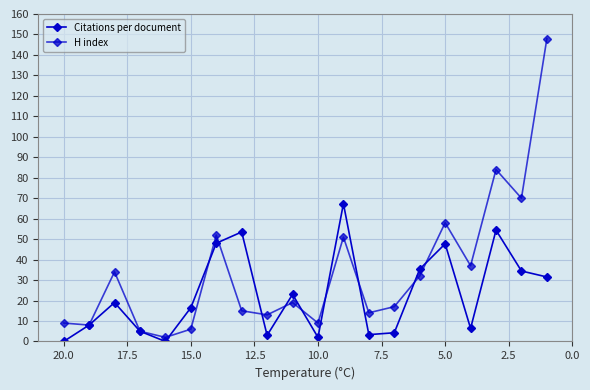

True or false: H index has more than 2 points higher than both neighbors.

True